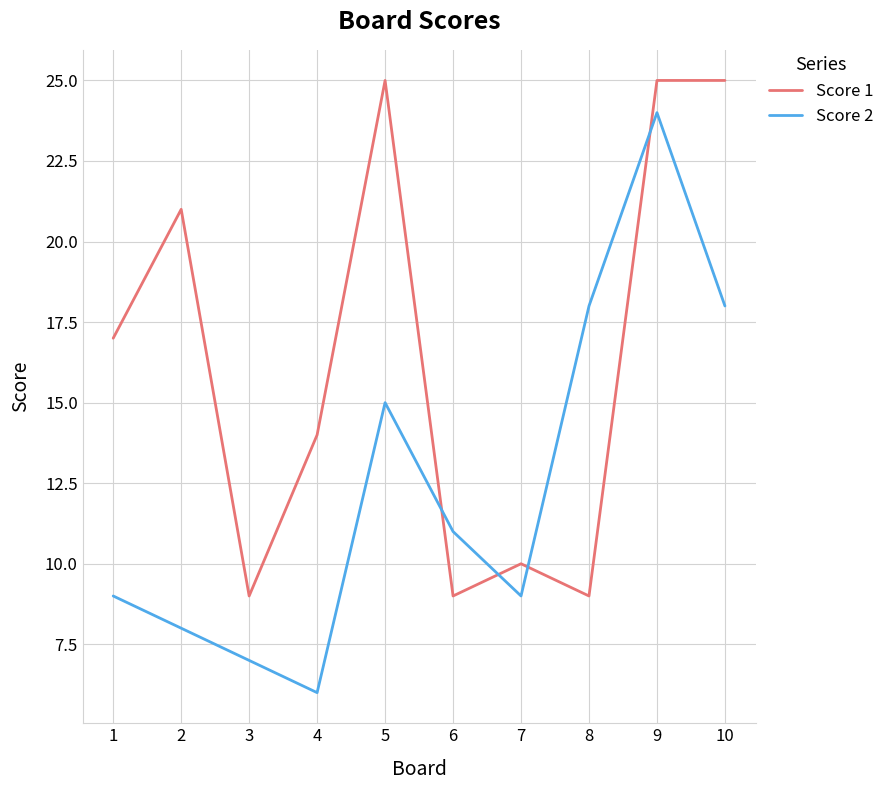

True or false: Score 1 has more than 1 points higher than both neighbors.

True